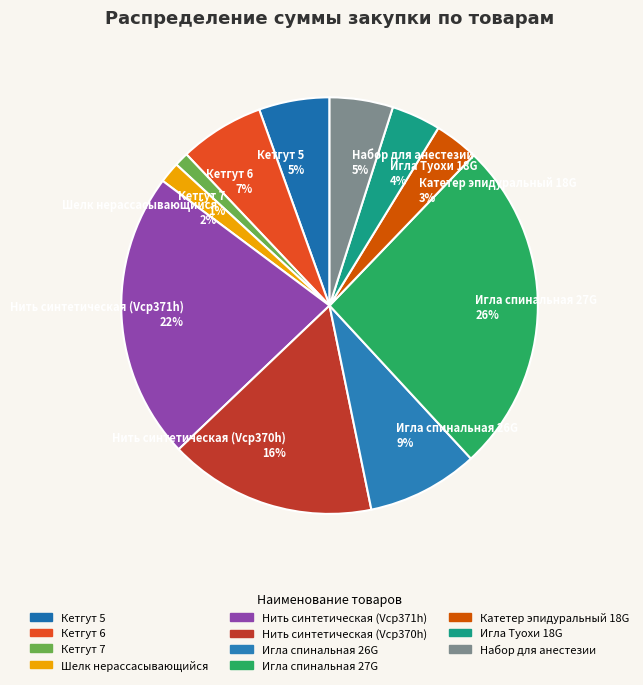

To the nearest percent, what percentage of the pie is Игла Туохи 18G?

4%